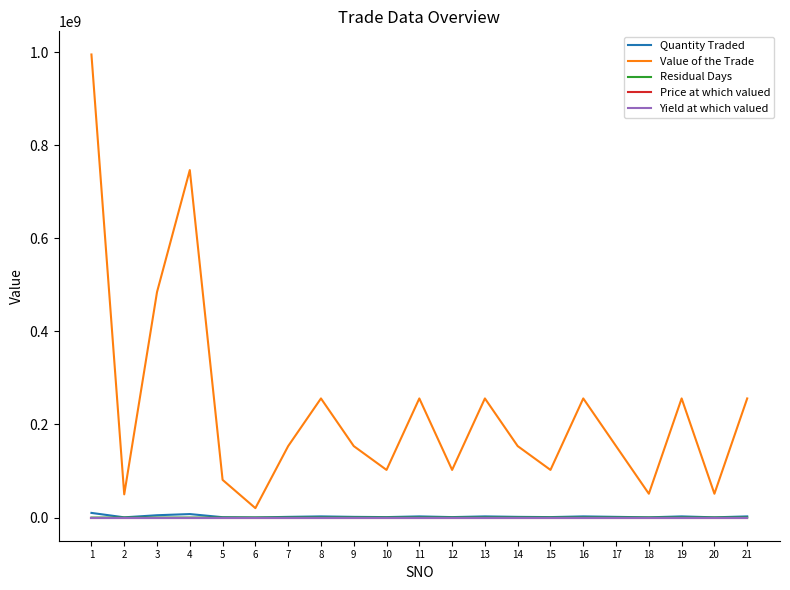

What is the maximum value shown in the chart?

994933000.0